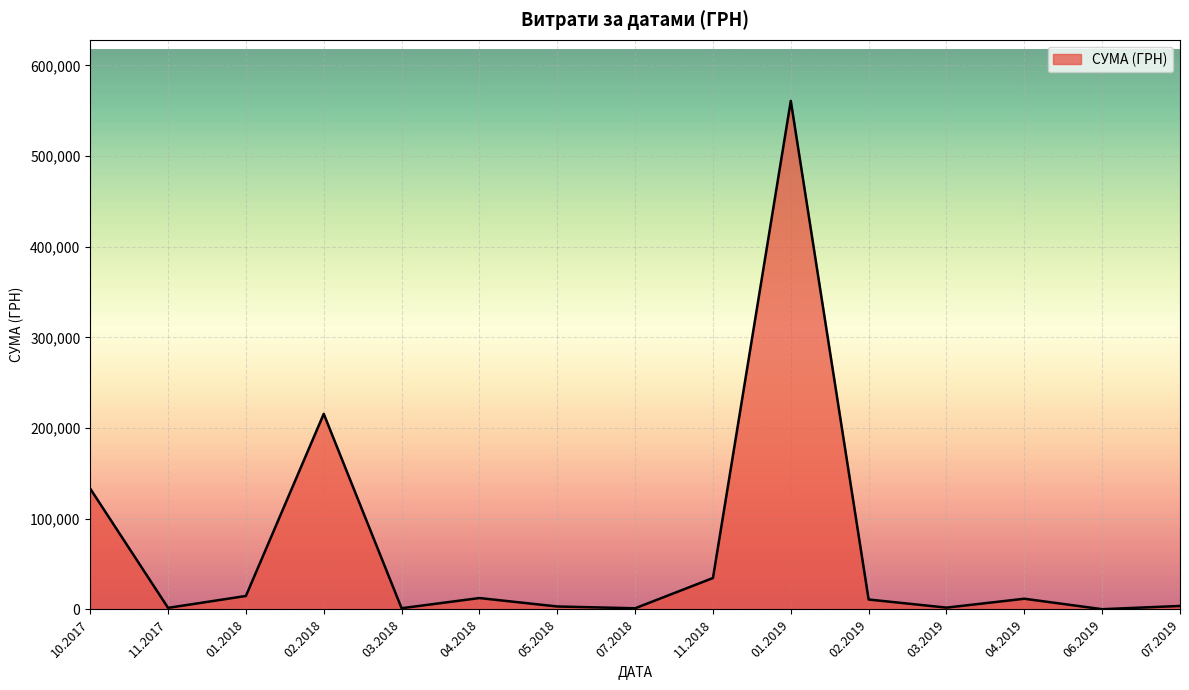

What is the greatest value displayed?

560809.7